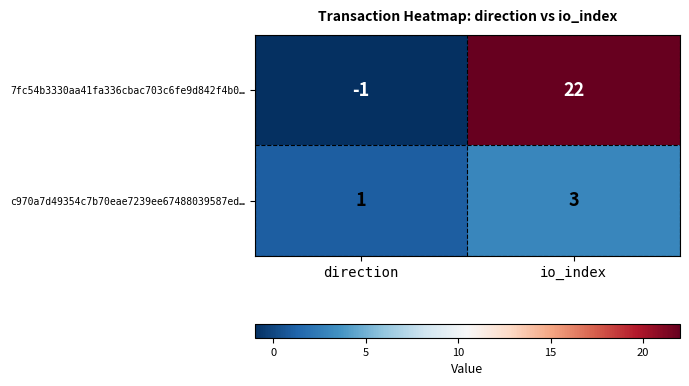

What is the difference between the maximum and minimum values in the 7fc54b3330aa41fa336cbac703c6fe9d842f4b0… series?

23